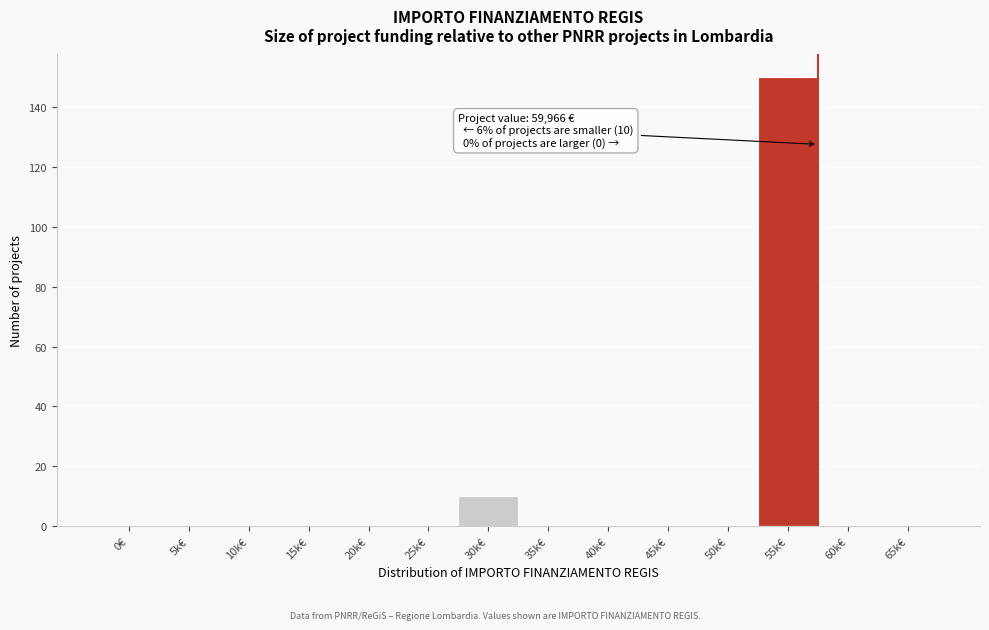

Reading right to left, list all the values displayed in this chart.

65k€=0	60k€=0	55k€=150	50k€=0	45k€=0	40k€=0	35k€=0	30k€=10	25k€=0	20k€=0	15k€=0	10k€=0	5k€=0	0€=0